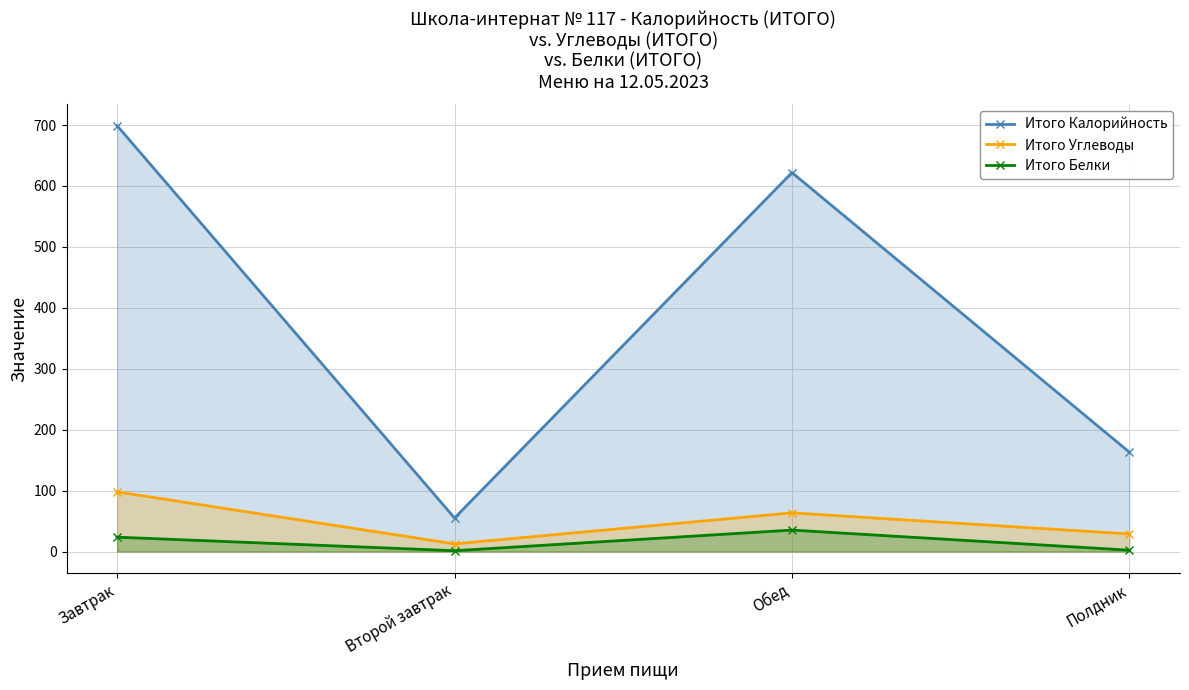

True or false: Итого Белки and Итого Углеводы cross at least once.

False